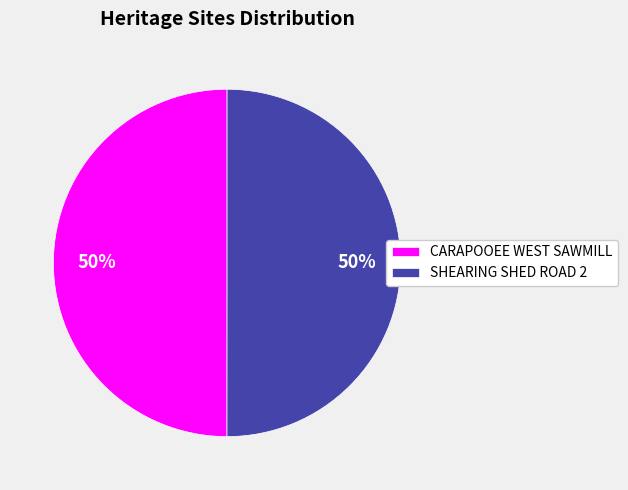

Do CARAPOOEE WEST SAWMILL and SHEARING SHED ROAD 2 together represent more than half of the pie?

Yes